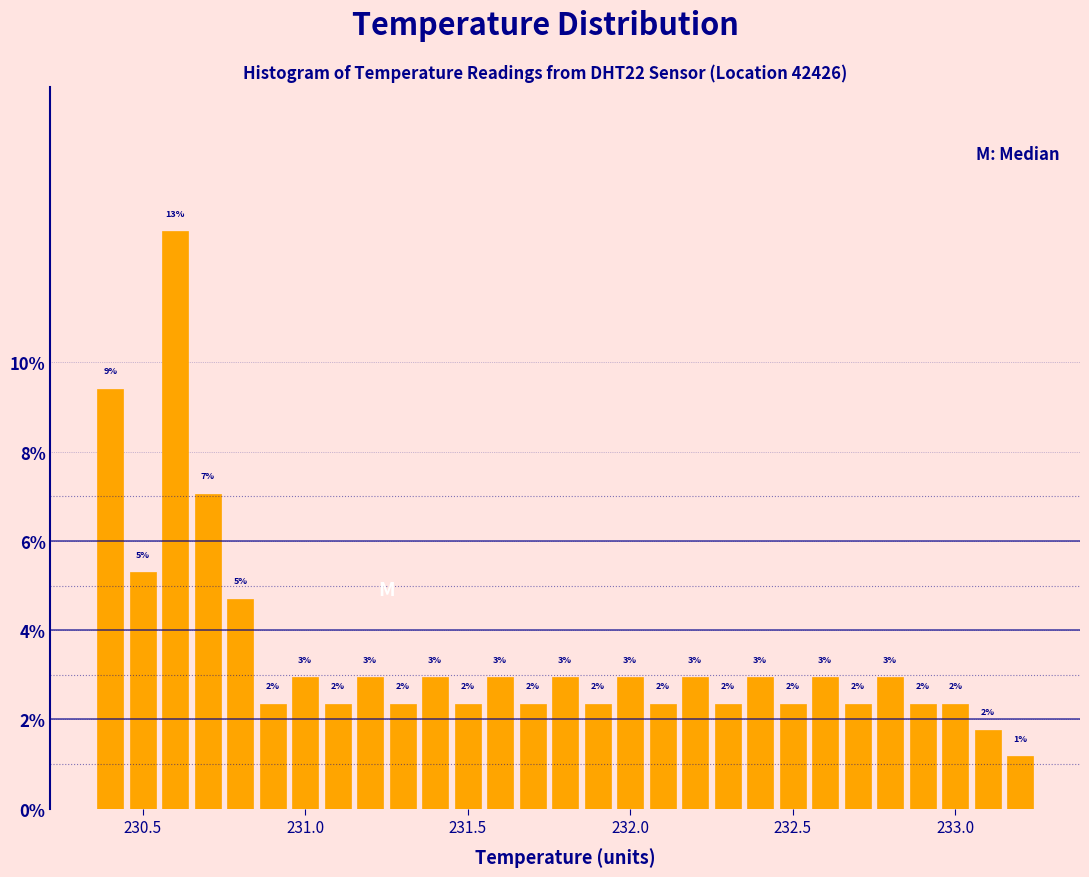

Read against the x-axis, roughly where is the centre of the tallest bar?

230.60